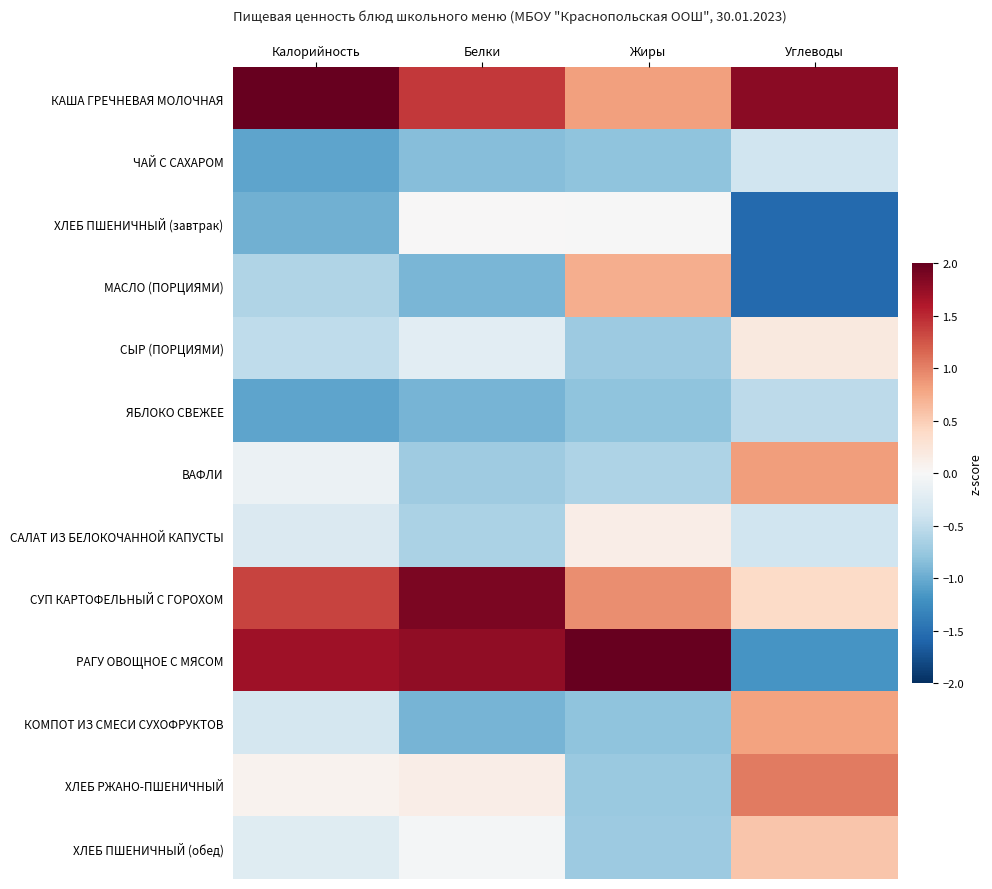

Which series changed the most between Калорийность and Углеводы?

РАГУ ОВОЩНОЕ С МЯСОМ